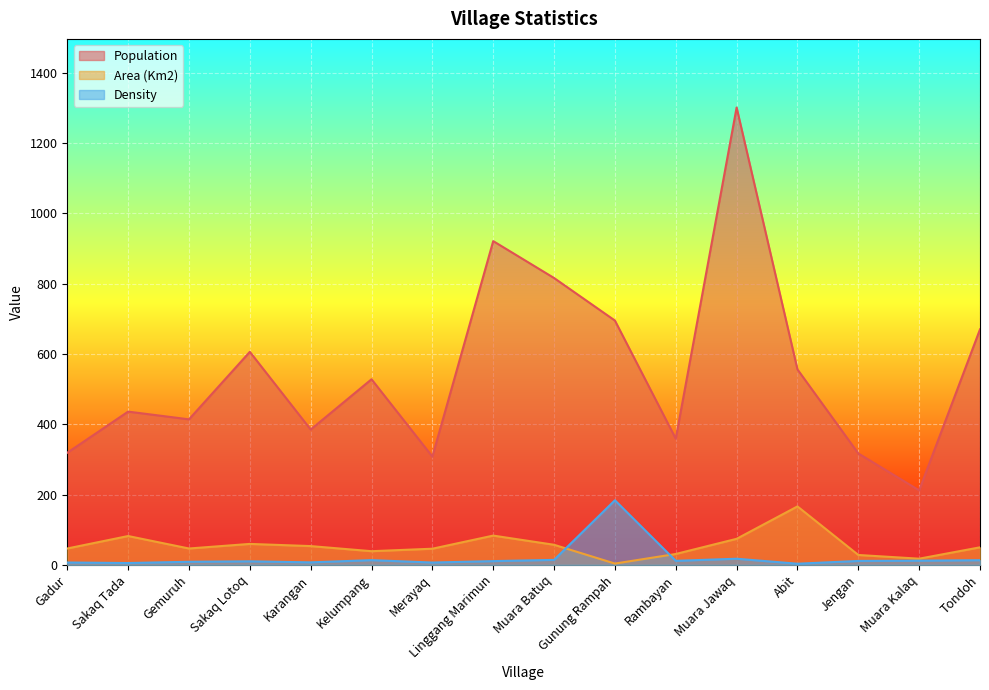

How many lines are shown in the chart?

3